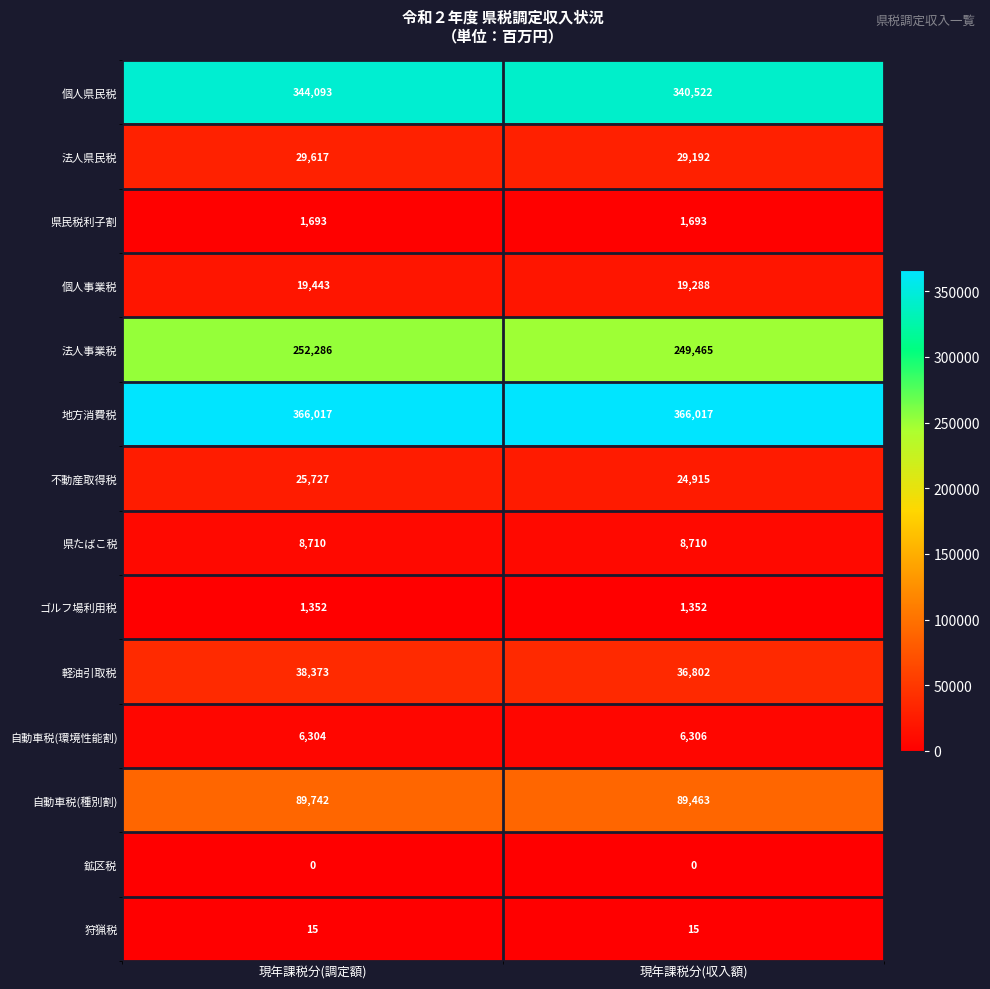

Rank the series at 現年課税分(収入額) from highest to lowest value.

地方消費税, 個人県民税, 法人事業税, 自動車税(種別割), 軽油引取税, 法人県民税, 不動産取得税, 個人事業税, 県たばこ税, 自動車税(環境性能割), 県民税利子割, ゴルフ場利用税, 狩猟税, 鉱区税